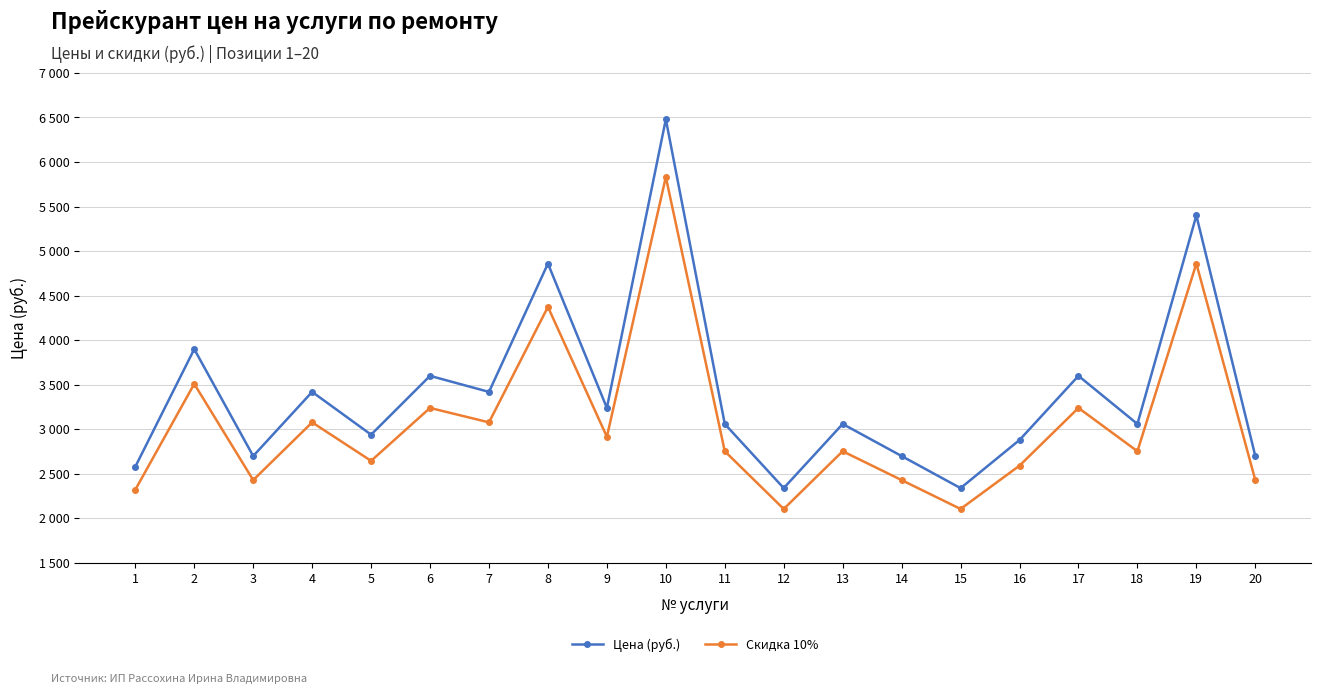

What are all the series names shown in the legend?

Цена (руб.), Скидка 10%